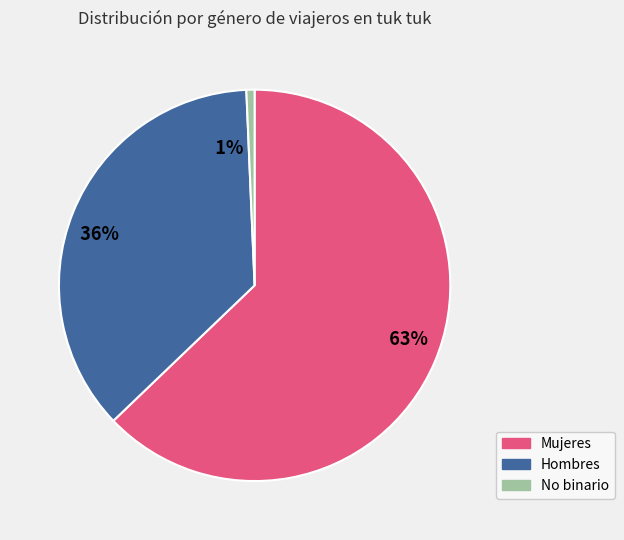

Count the number of slices in the pie.

3